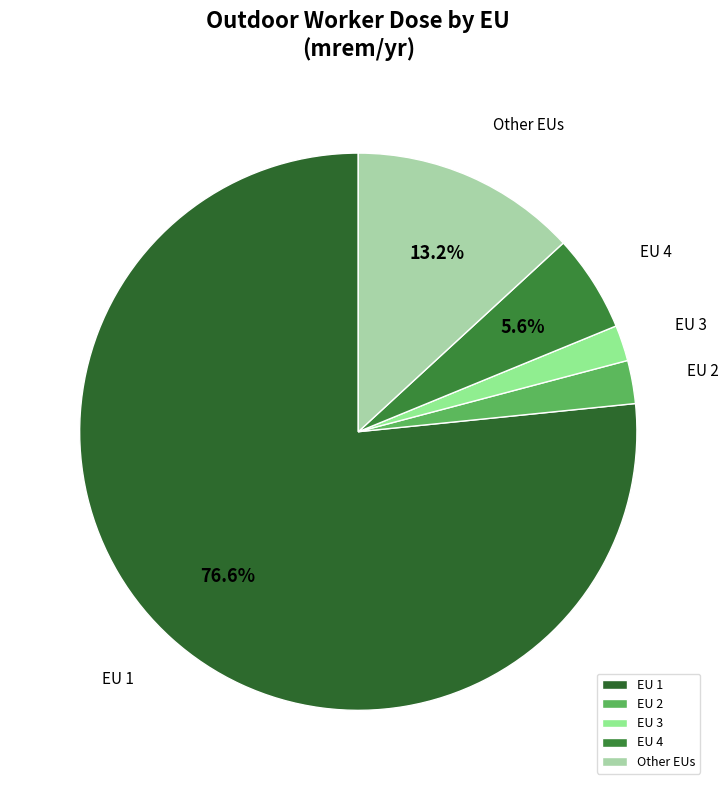

How many slices are in this pie chart?

5